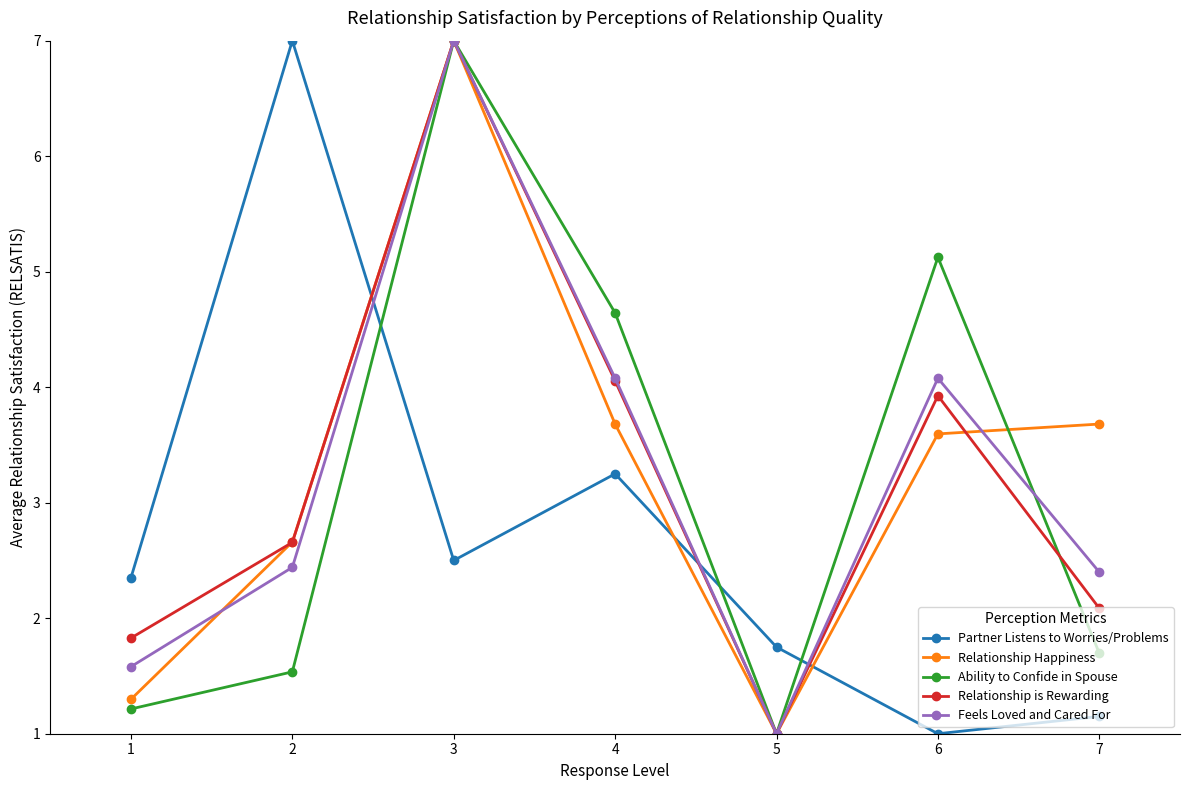

Which series has the largest total across all categories?

Relationship Happiness